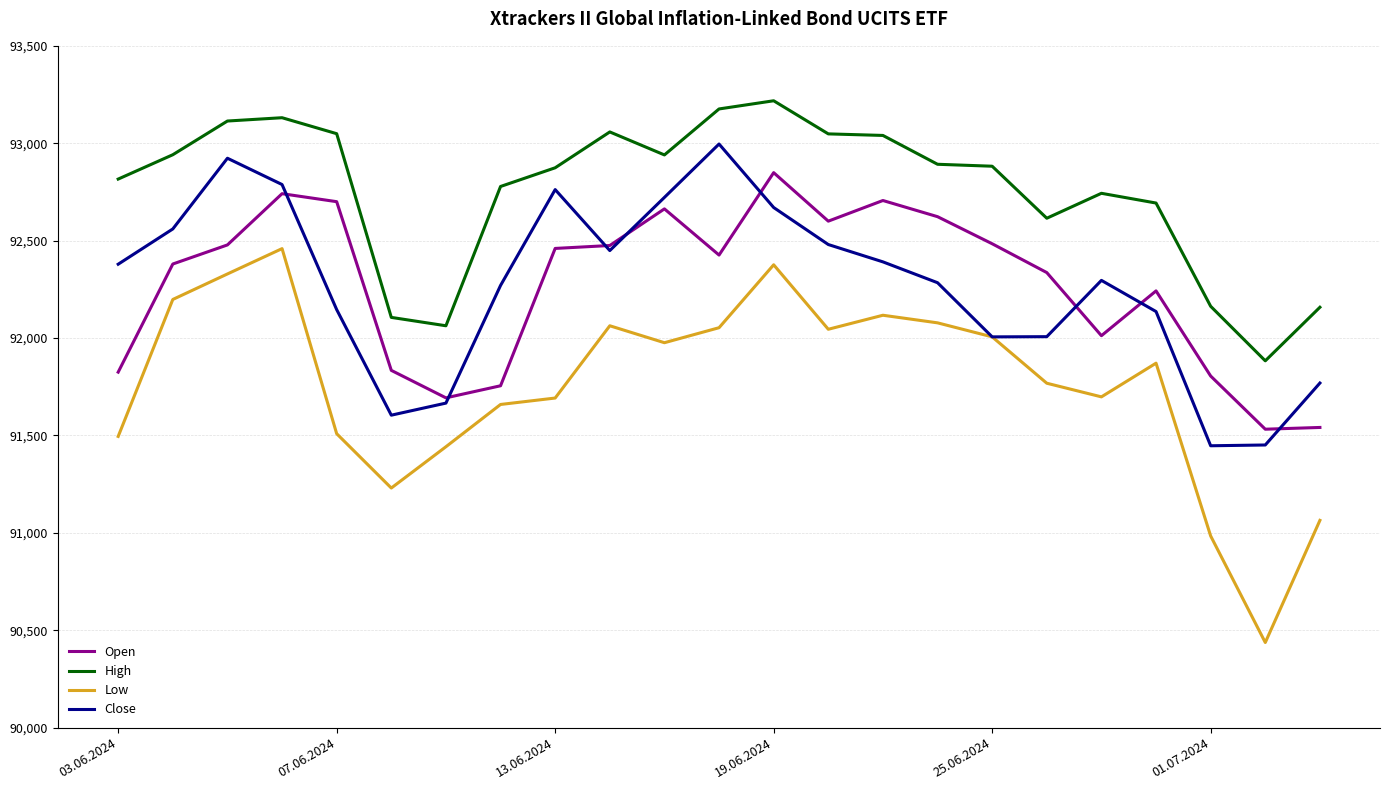

True or false: Low and High intersect in this chart.

False